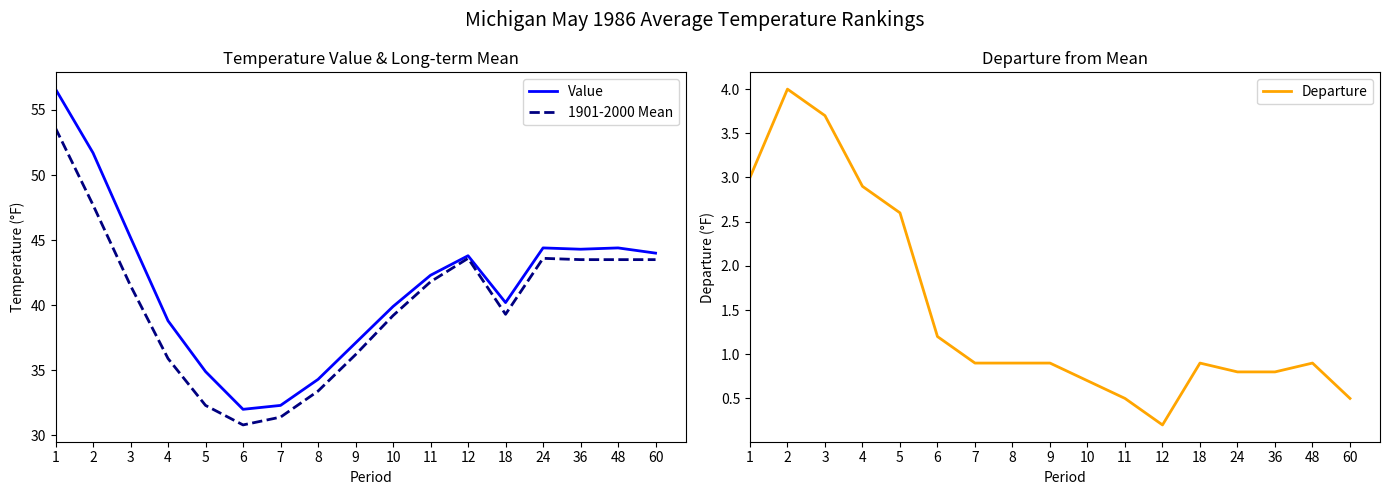

Which category has the highest value across all series?

1